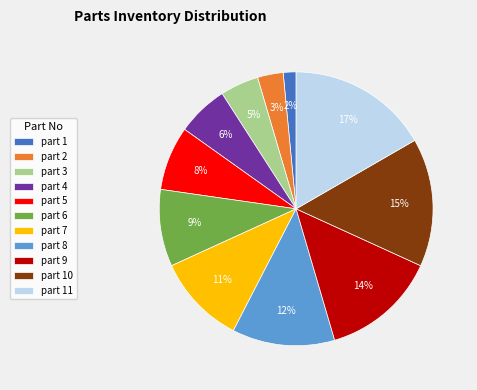

Is it true that part 10 is 1% of the pie?

False